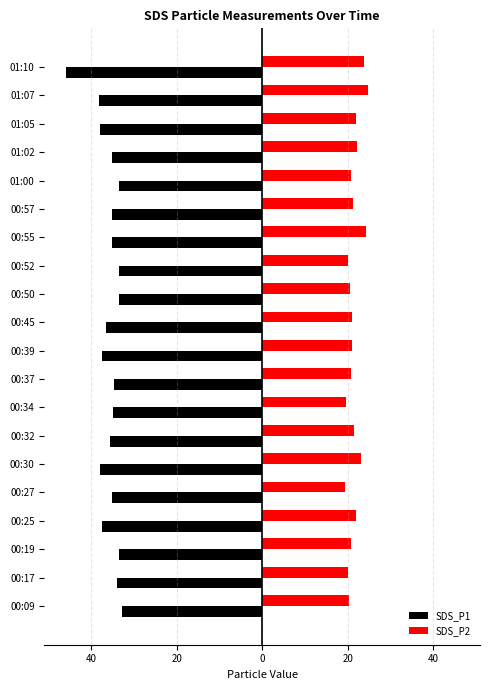

Which series has the largest total across all categories?

SDS_P2